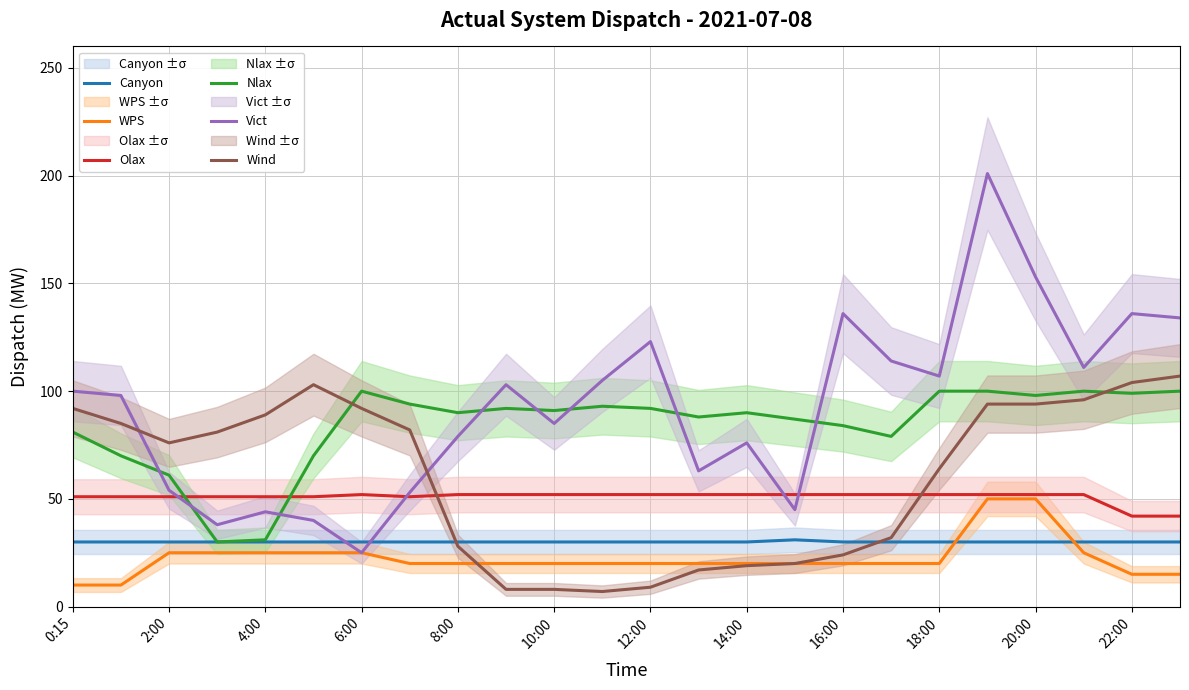

Reading right to left, transcribe all the data shown in this chart.

Canyon: 30	30	30	30	30	30	30	30	31	30	30	30	30	30	30	30	30	30	30	30	30	30	30	30
WPS: 15	15	25	50	50	20	20	20	20	20	20	20	20	20	20	20	20	25	25	25	25	25	10	10
Olax: 42	42	52	52	52	52	52	52	52	52	52	52	52	52	52	52	51	52	51	51	51	51	51	51
Nlax: 100	99	100	98	100	100	79	84	87	90	88	92	93	91	92	90	94	100	70	31	30	61	70	81
Vict: 134	136	111	153	201	107	114	136	45	76	63	123	105	85	103	79	53	25	40	44	38	54	98	100
Wind: 107	104	96	94	94	64	32	24	20	19	17	9	7	8	8	28	82	92	103	89	81	76	85	92